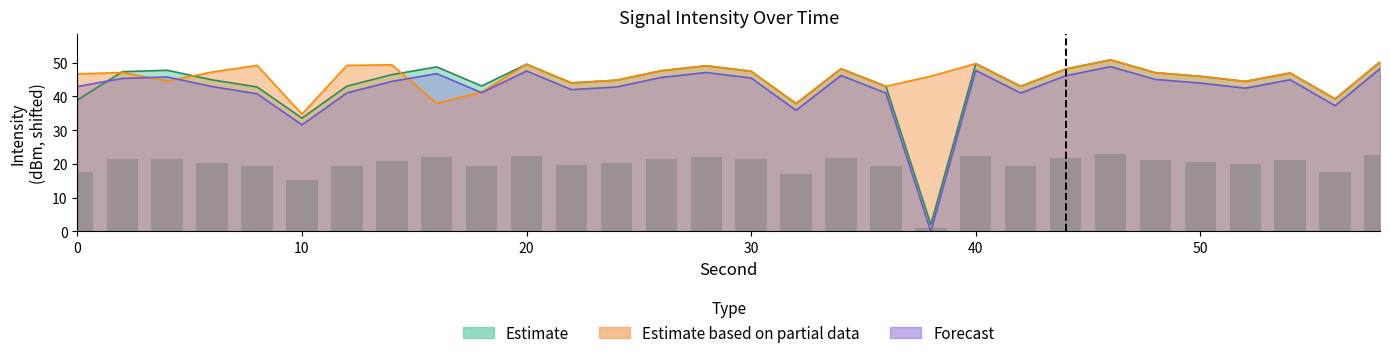

What is the average value of the Forecast series?

42.1